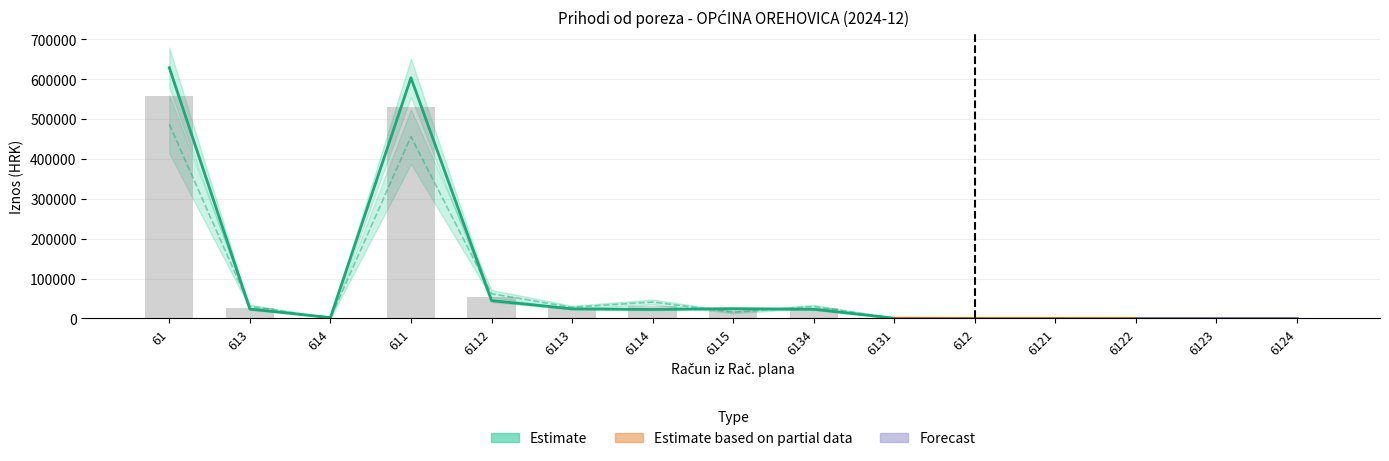

How many series are shown in this chart?

3